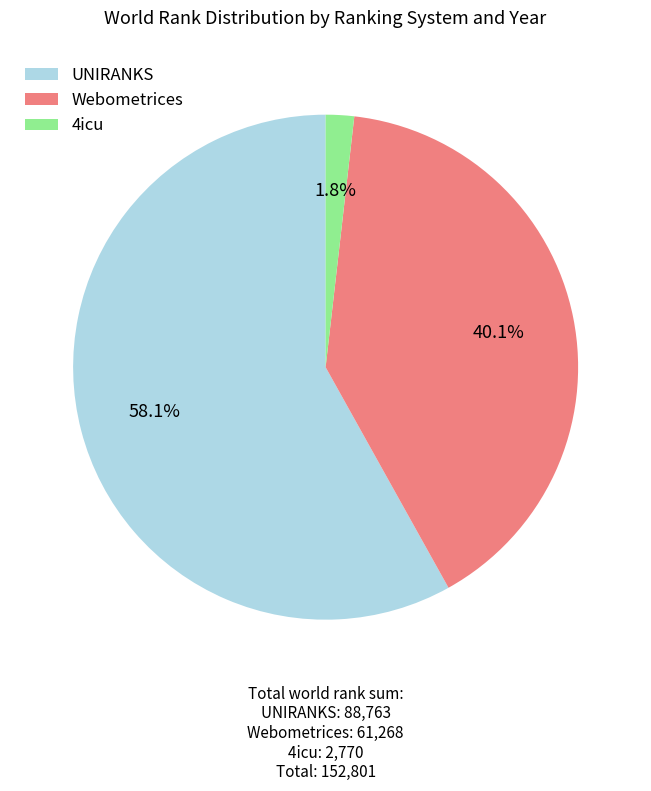

Which slice is the largest?

UNIRANKS